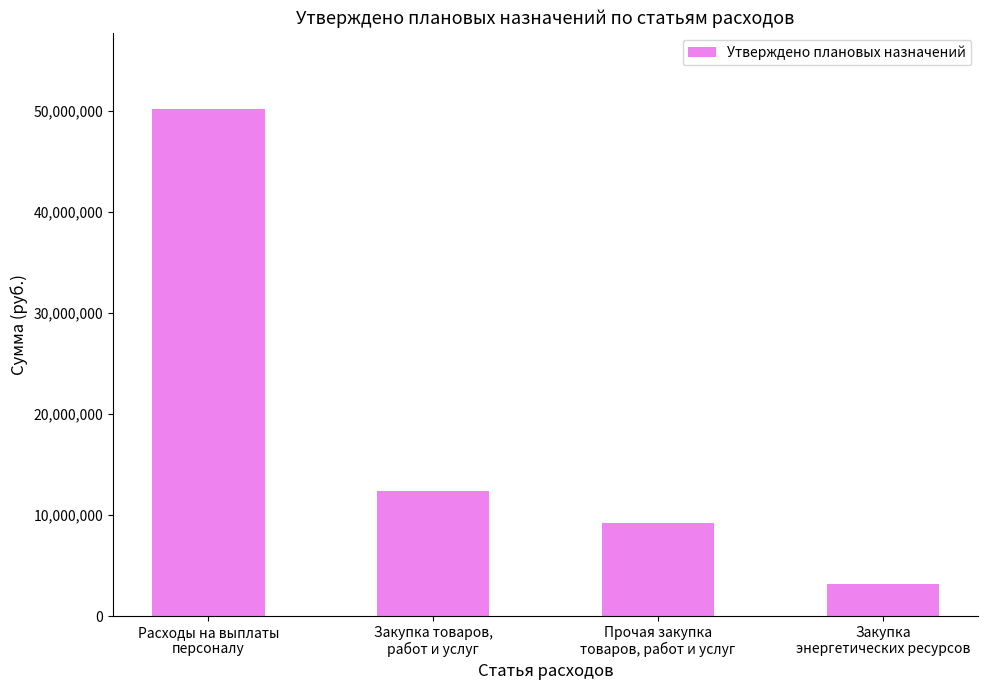

What value does the data have at Закупка товаров,
работ и услуг?

12368528.9